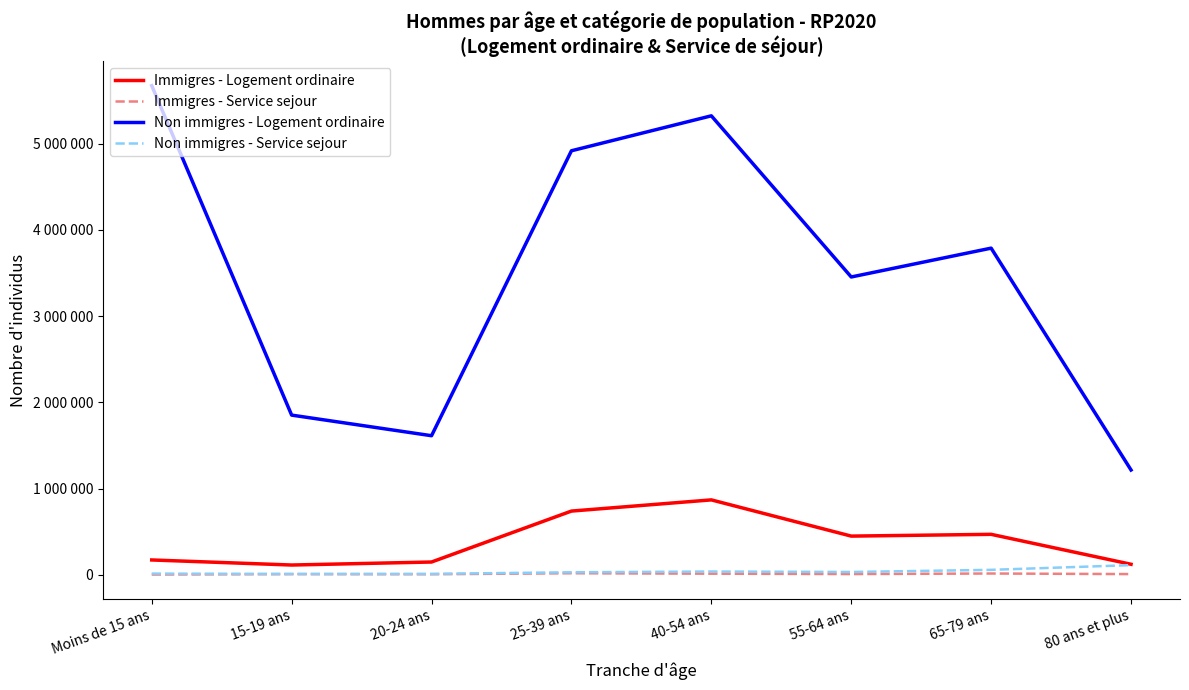

True or false: Immigres - Service sejour and Non immigres - Service sejour intersect in this chart.

False